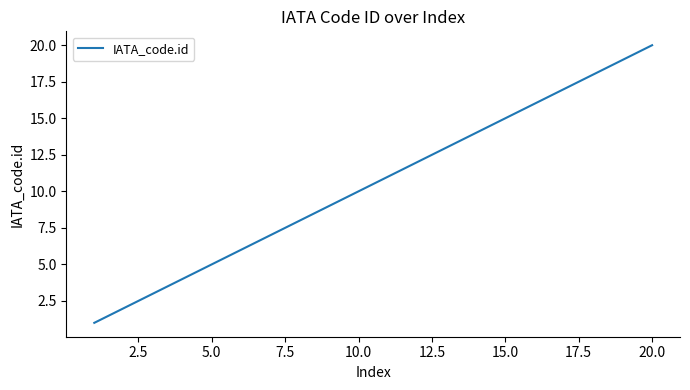

What is the difference between the maximum and minimum values?

19